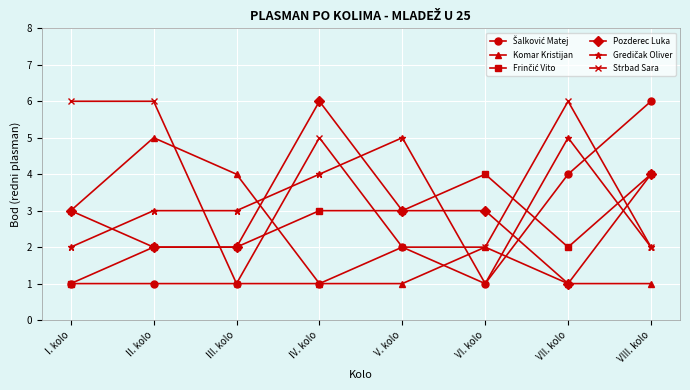

At which category does Strbad Sara reach its first local valley?

III. kolo